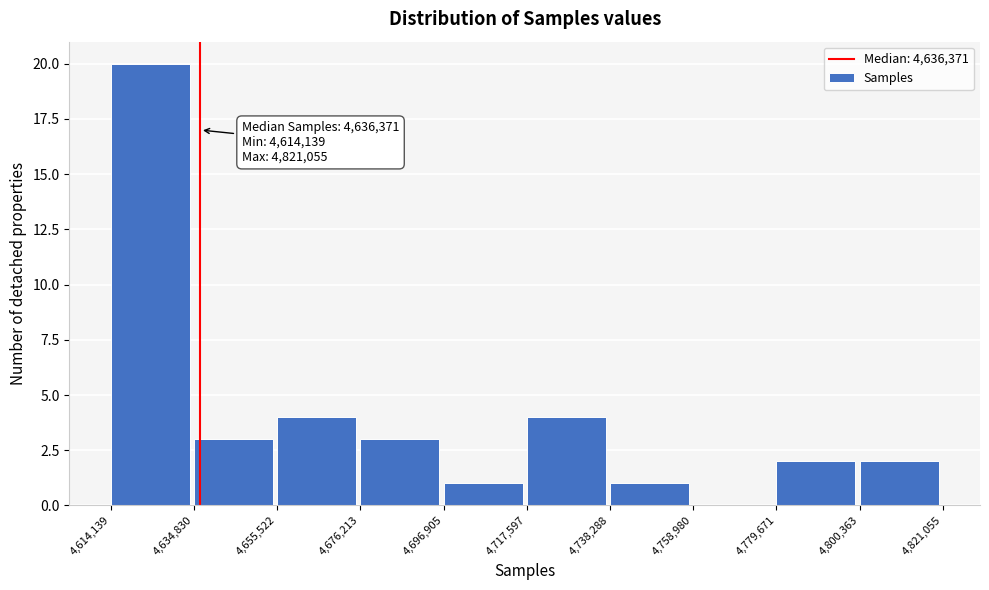

Over which range of the x-axis is the bar tallest?

4,614,139 to 4,634,830